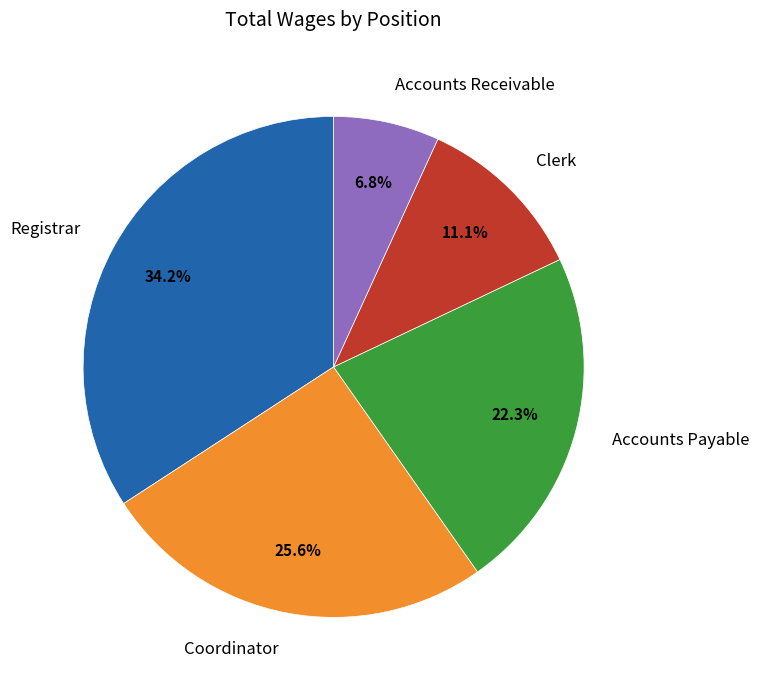

Count the number of slices in the pie.

5